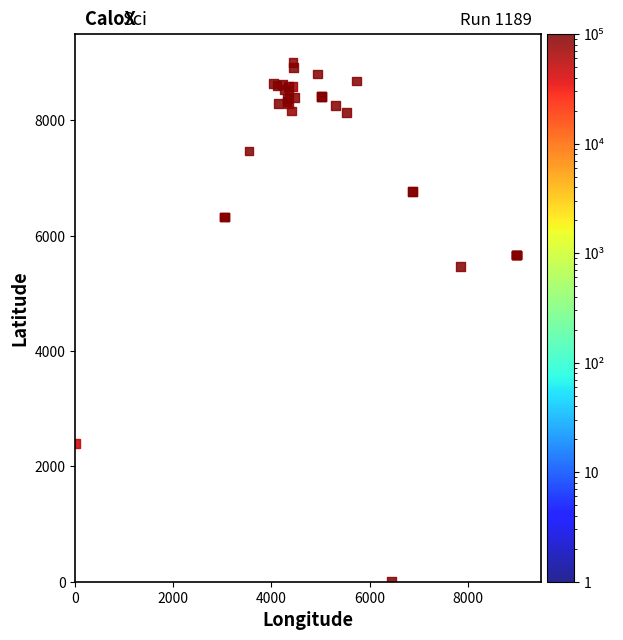

What Y value in the scatter plot is closest to 4500?

5467.3